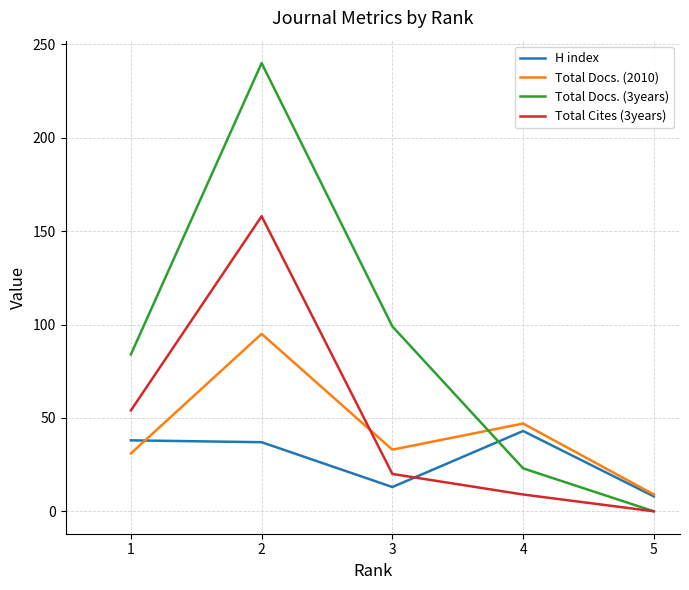

At which category does Total Docs. (3years) reach its first local peak?

2